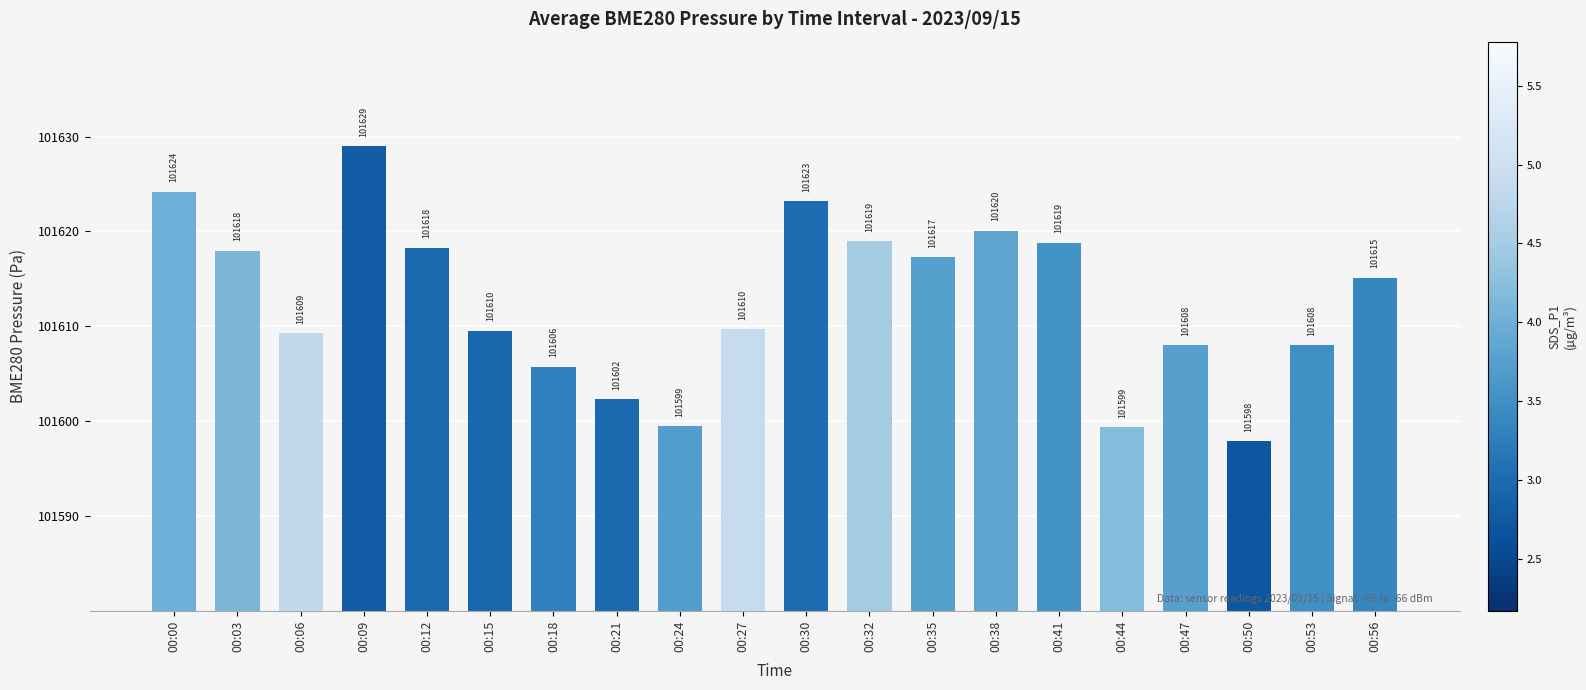

What is the difference between the second highest and minimum values?

26.3